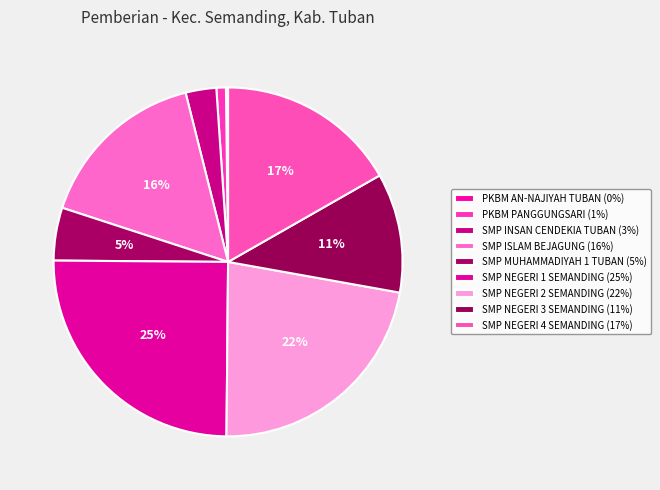

What percentage is the PKBM PANGGUNGSARI slice, to the nearest percent?

1%